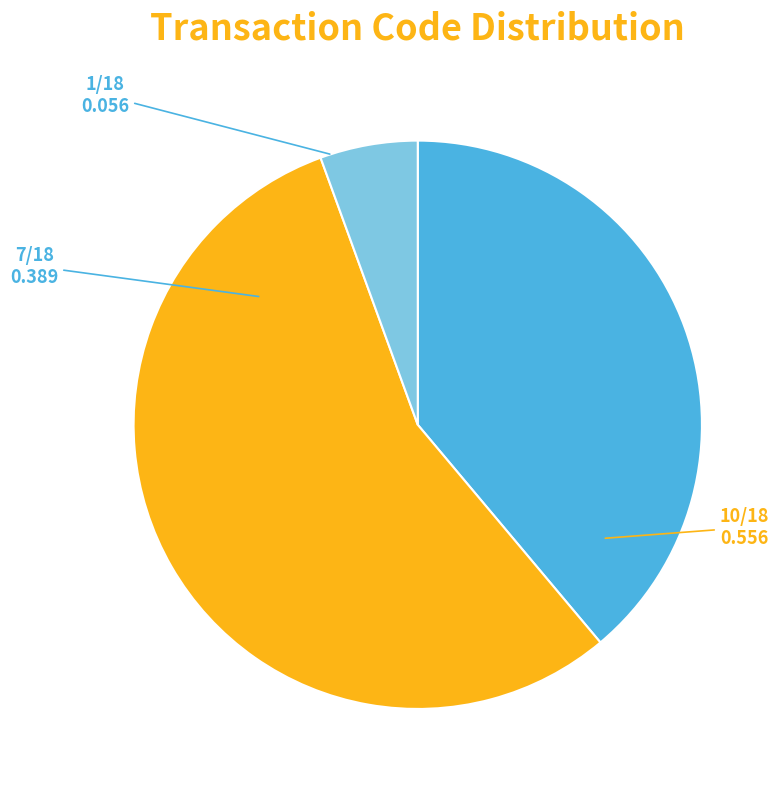

Is there any slice that represents more than half of the pie?

Yes